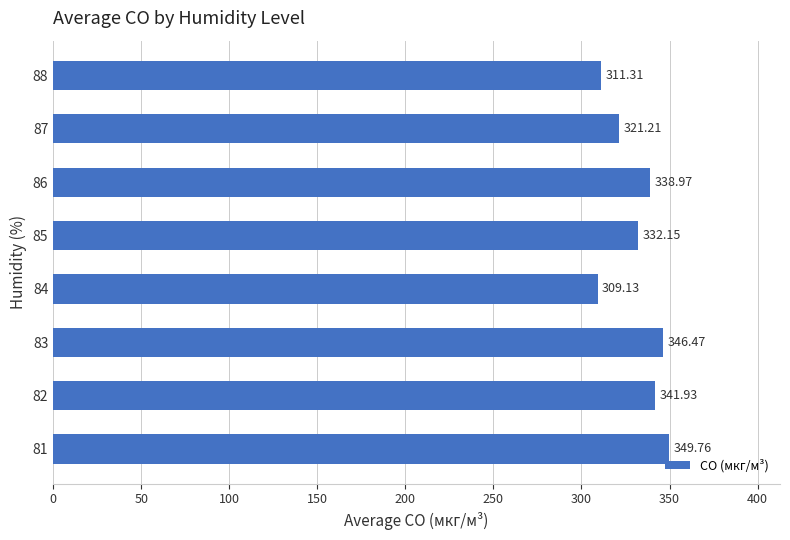

List the labels in order of value, smallest first.

84, 88, 87, 85, 86, 82, 83, 81